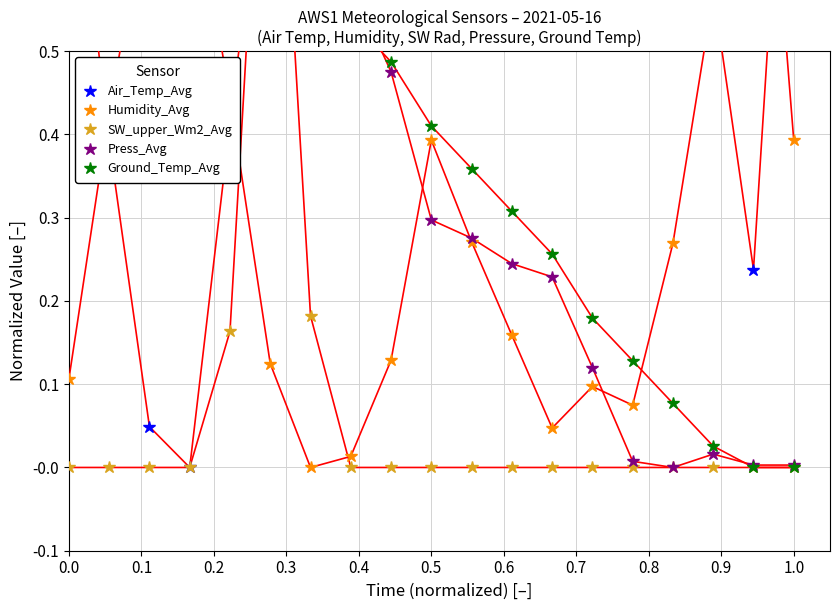

Reading left to right, extract all data points from this chart.

Air_Temp_Avg: 0.8	0.4	0.0	0.0	0.4	0.8	1.0	1.0	0.9	0.7	0.7	0.9	0.9	0.9	0.9	0.8	0.6	0.2	1.0
Humidity_Avg: 0.1	0.4	0.7	0.7	0.4	0.1	0.0	0.0	0.1	0.4	0.3	0.2	0.0	0.1	0.1	0.3	0.6	1.0	0.4
SW_upper_Wm2_Avg: 0.0	0.0	0.0	0.0	0.2	1.0	0.2	0.0	0.0	0.0	0.0	0.0	0.0	0.0	0.0	0.0	0.0	0.0	0.0
Press_Avg: 1.0	1.0	0.9	0.8	0.7	0.7	0.6	0.6	0.5	0.3	0.3	0.2	0.2	0.1	0.0	0.0	0.0	0.0	0.0
Ground_Temp_Avg: 1.0	0.9	0.9	0.8	0.7	0.7	0.6	0.5	0.5	0.4	0.4	0.3	0.3	0.2	0.1	0.1	0.0	0.0	0.0